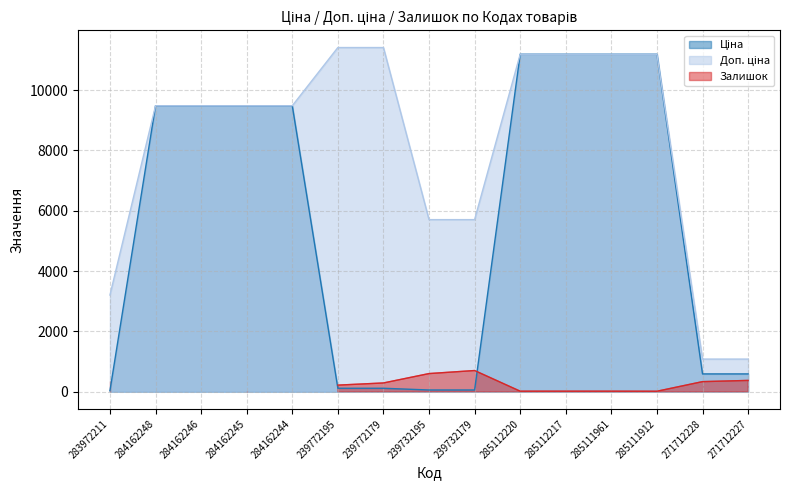

What is the total value across all series at 284162248?

18960.1